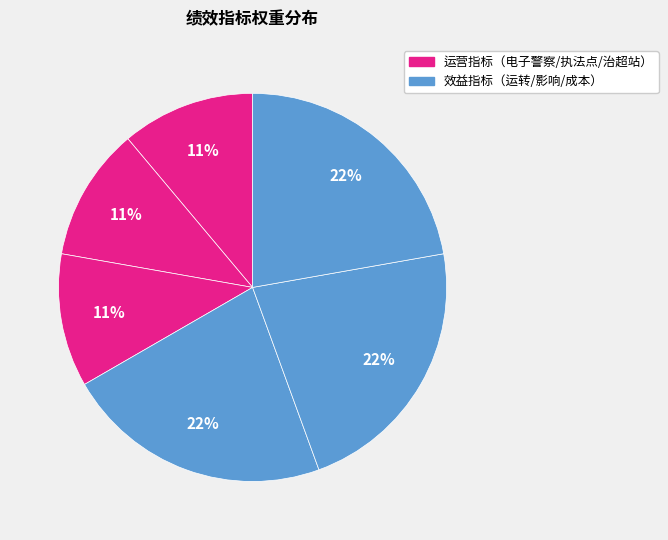

How many slices are in this pie chart?

6